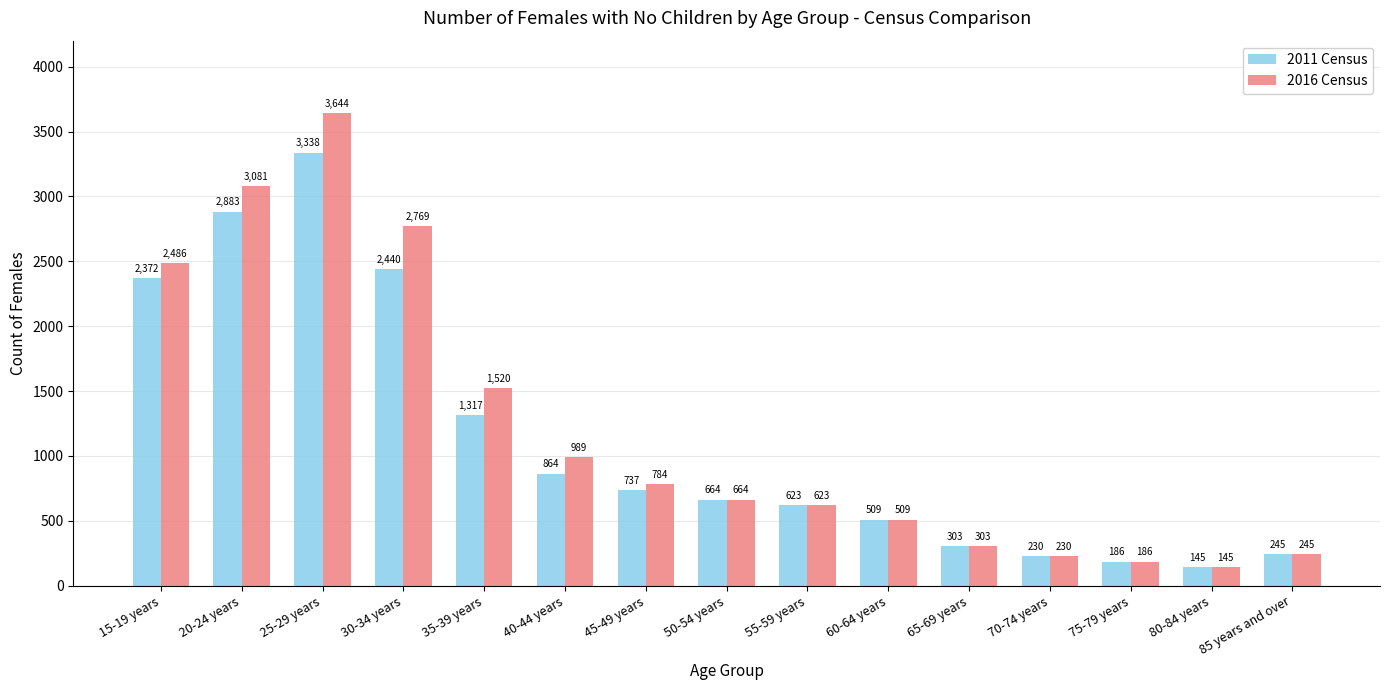

How many distinct data groups are displayed?

2